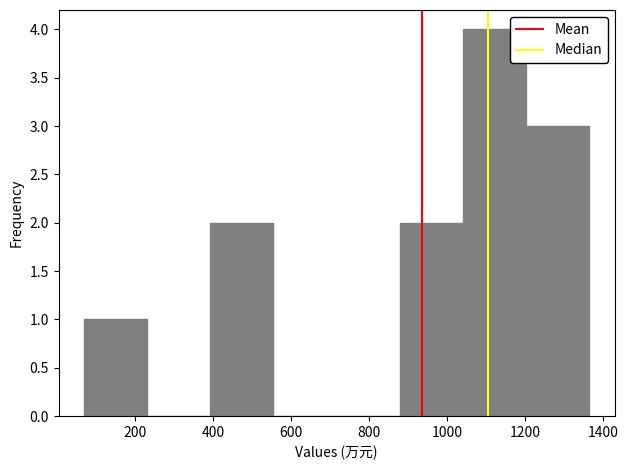

Reading left to right, transcribe this chart: for each bar, give the range it covers on the x-axis and its height. Neither the bar edges nor the heights are printed on the chart, so give them approximately, as read against the axes.

60 to 240: 1
240 to 400: 0
400 to 560: 2
560 to 720: 0
720 to 880: 0
880 to 1040: 2
1040 to 1200: 4
1200 to 1360: 3